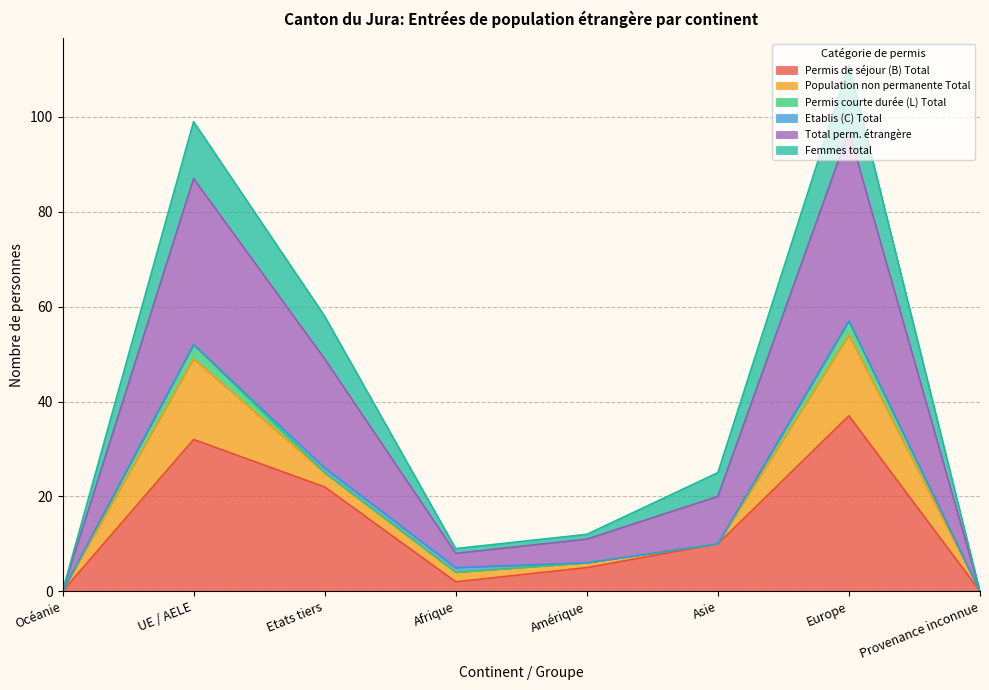

At which label does Total perm. étrangère reach its minimum?

Océanie